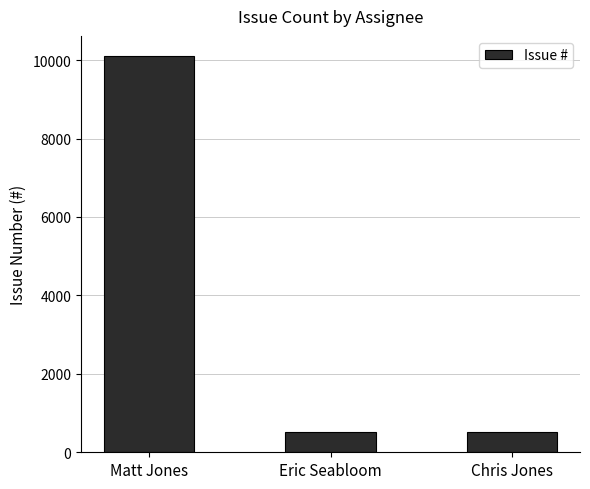

How many values are below 524?

1